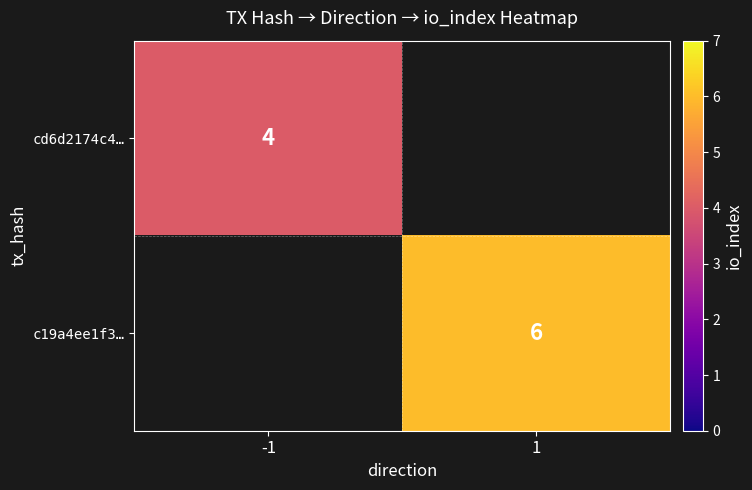

Between -1 and 1, which is larger?

1